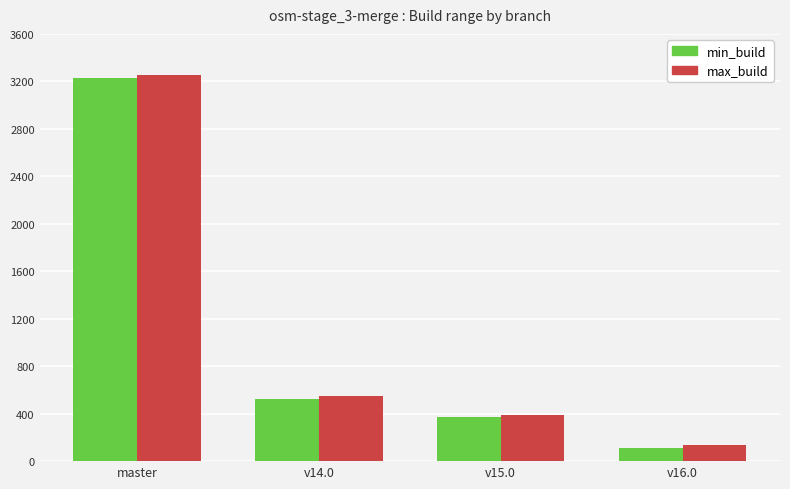

What is the sum of the max_build values at v14.0 and v16.0?

679